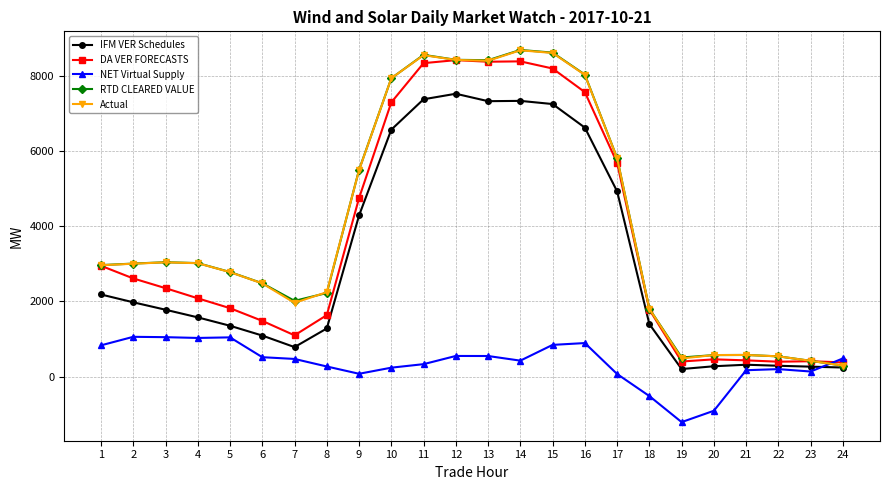

Where is the first local minimum for DA VER FORECASTS?

7